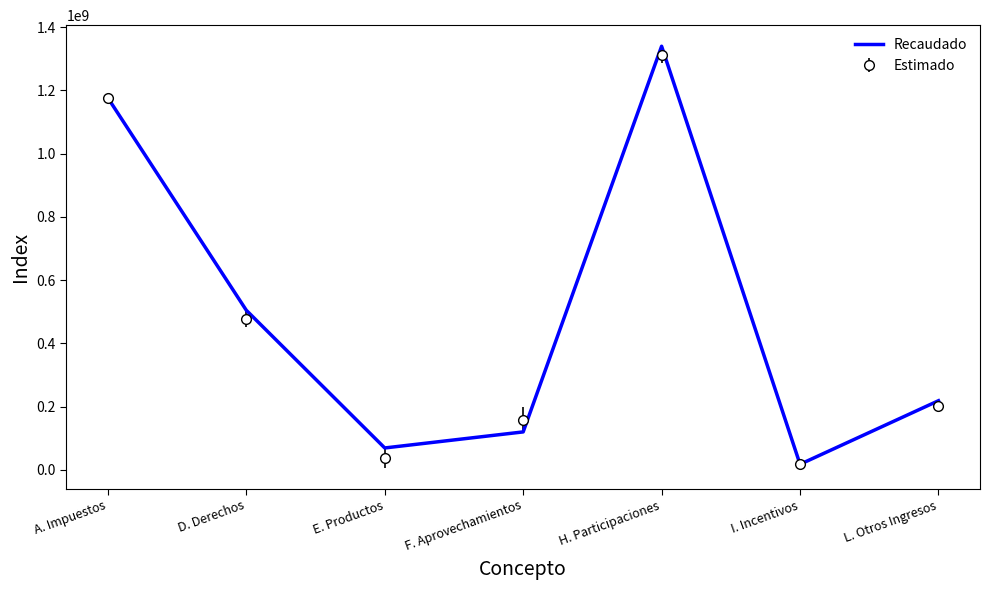

Which category has the lowest value in the Recaudado series?

I. Incentivos